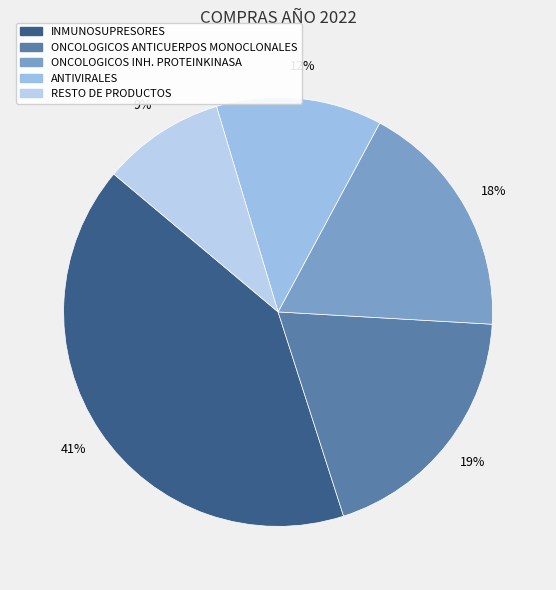

Combined, what portion of the pie is INMUNOSUPRESORES and ONCOLOGICOS INH. PROTEINKINASA?

59.1%